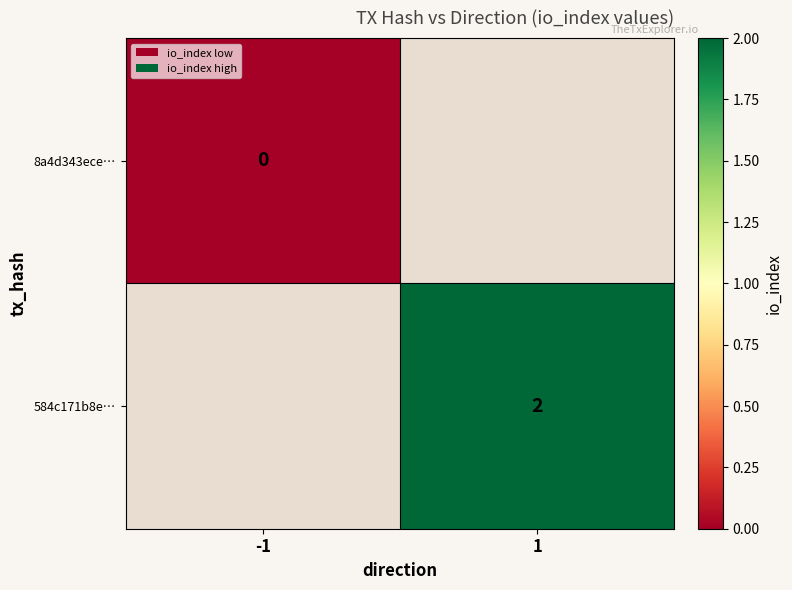

True or false: 584c171b8e… has a value of 3 at 1.

False